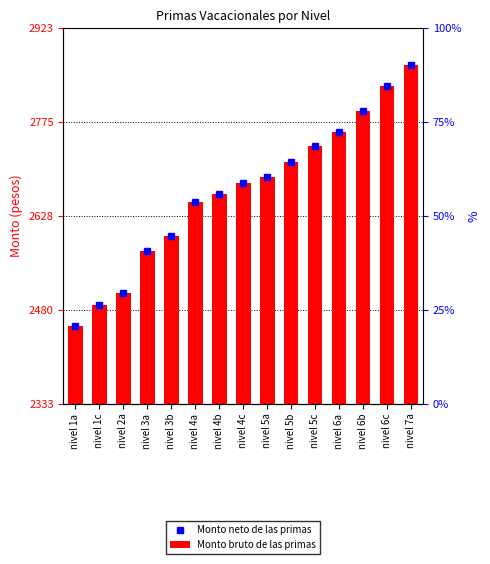

At which category is the sum across all series the highest?

nivel 7a